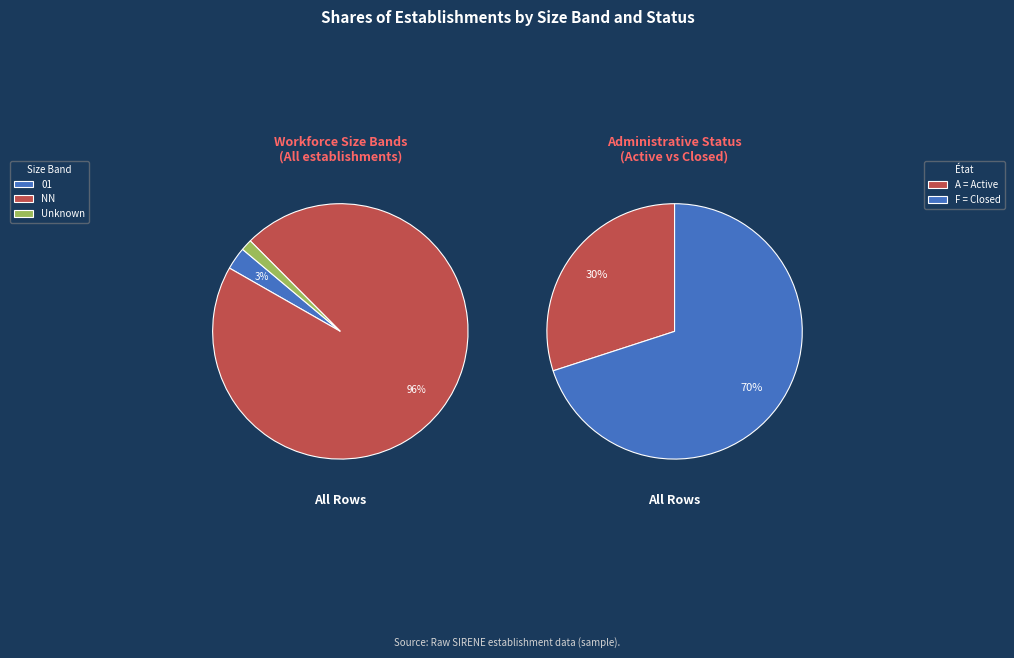

Is there a majority slice in this chart?

Yes